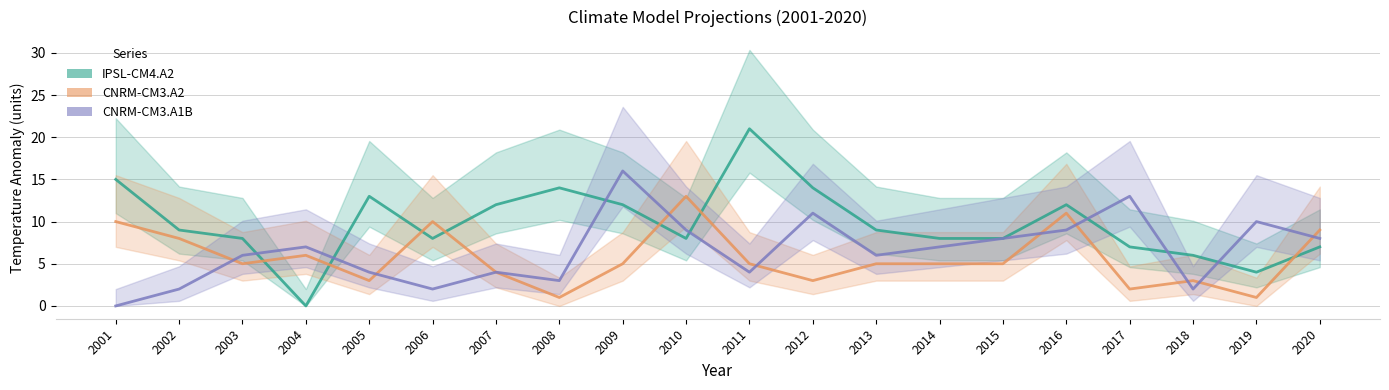

Does the chart display data point markers on the line(s)?

No